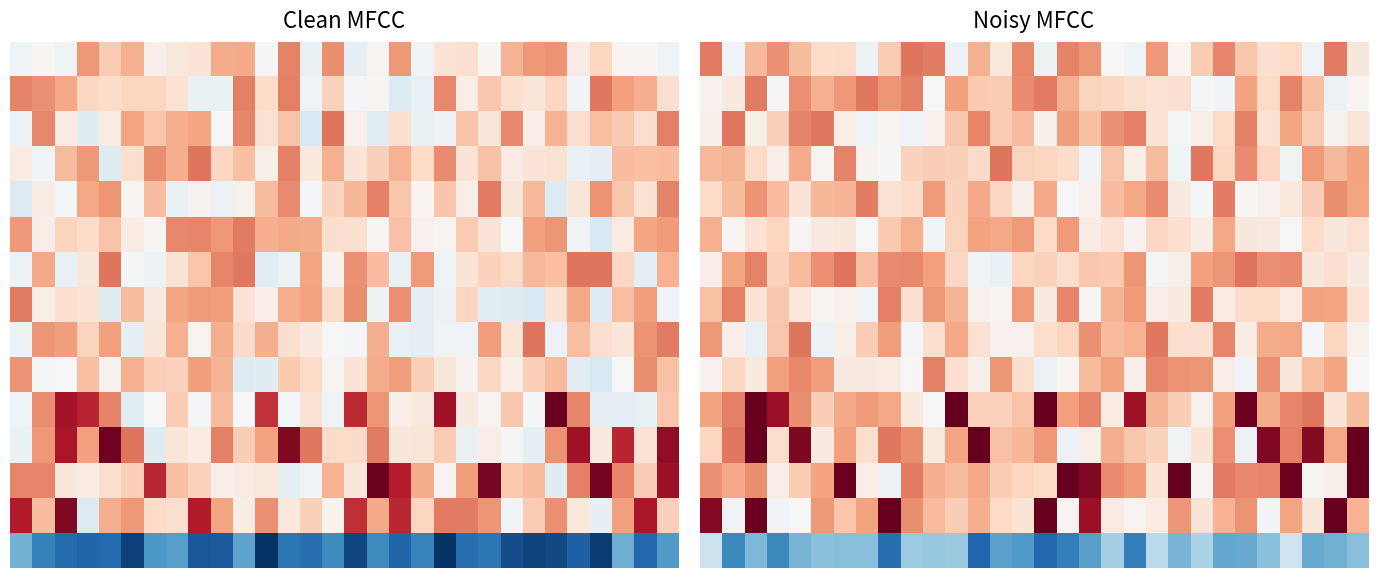

What is the total value across all series at 10?

11.8